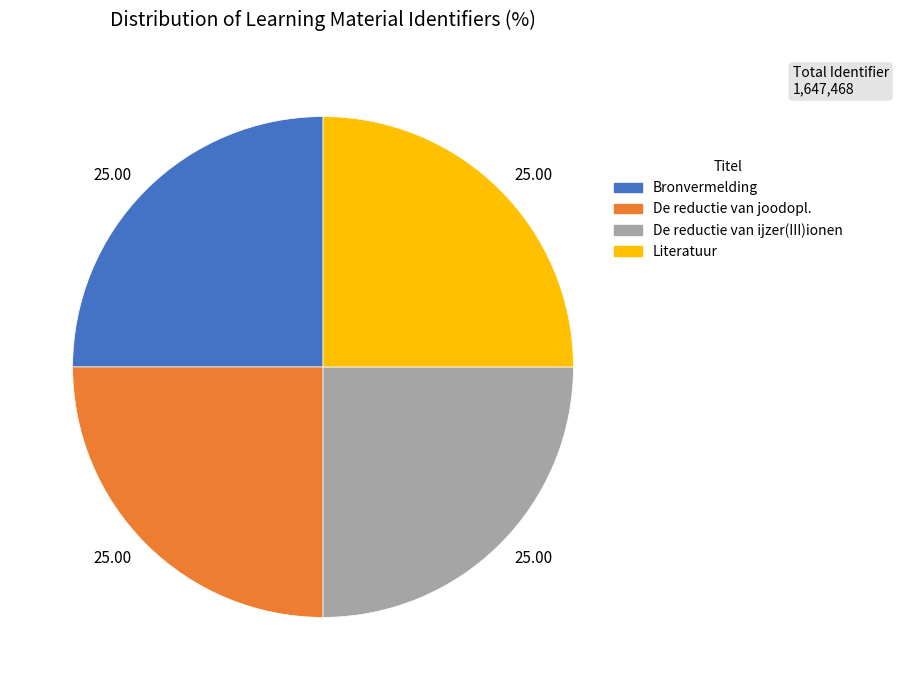

Does any single category account for the majority?

No